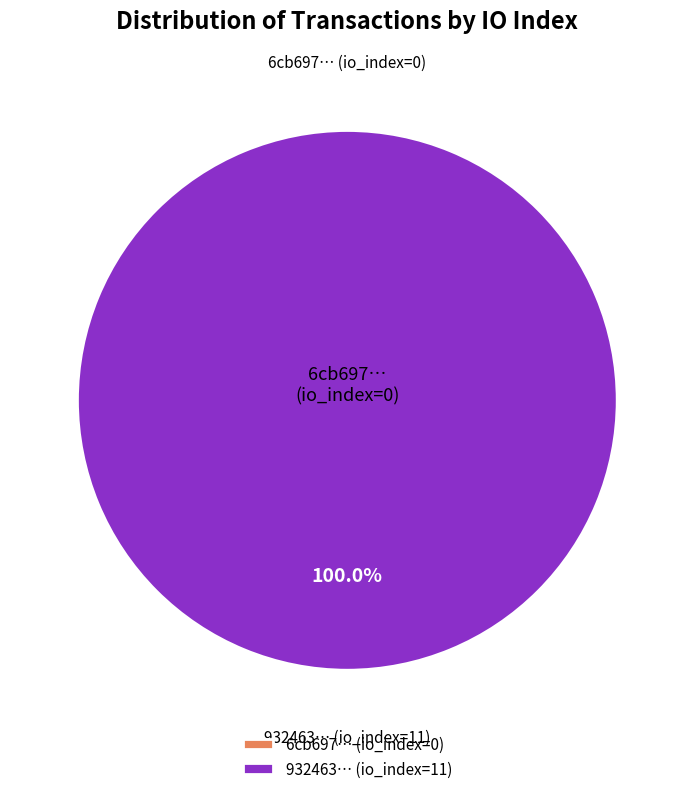

Which slice is the largest?

tx index 11